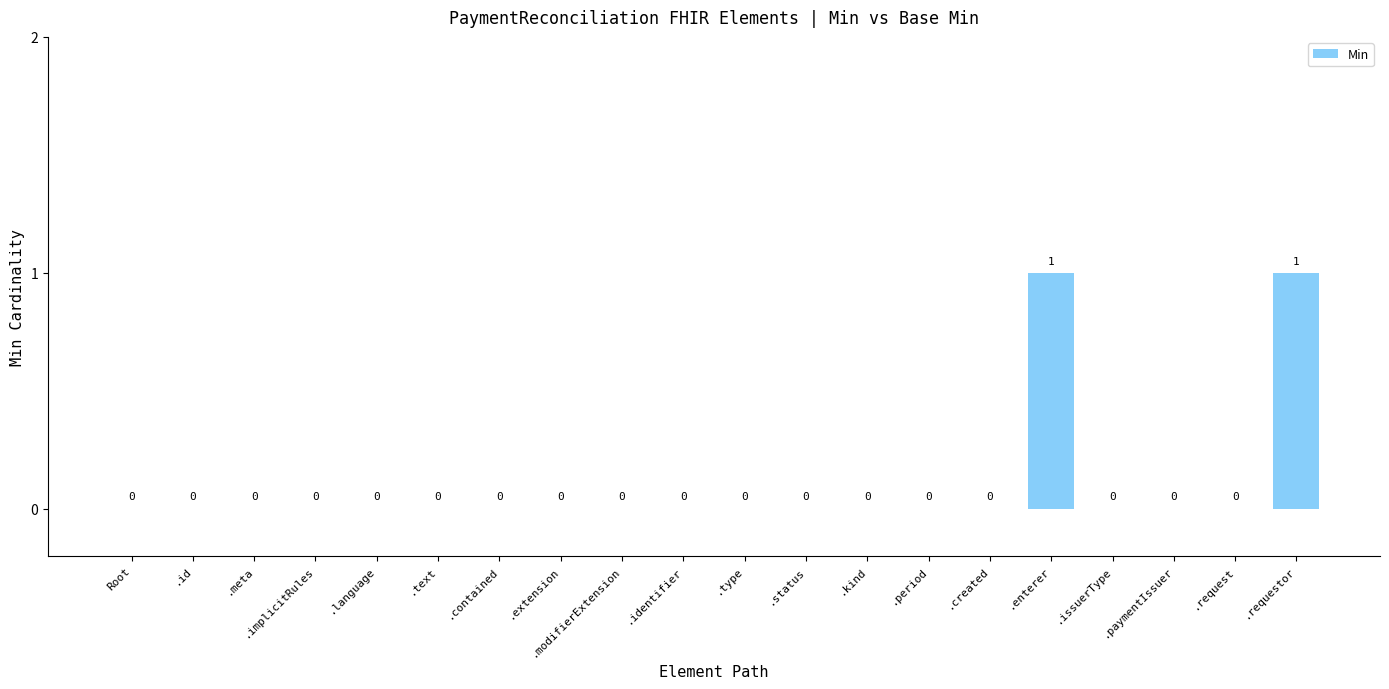

How many positive values are there?

2